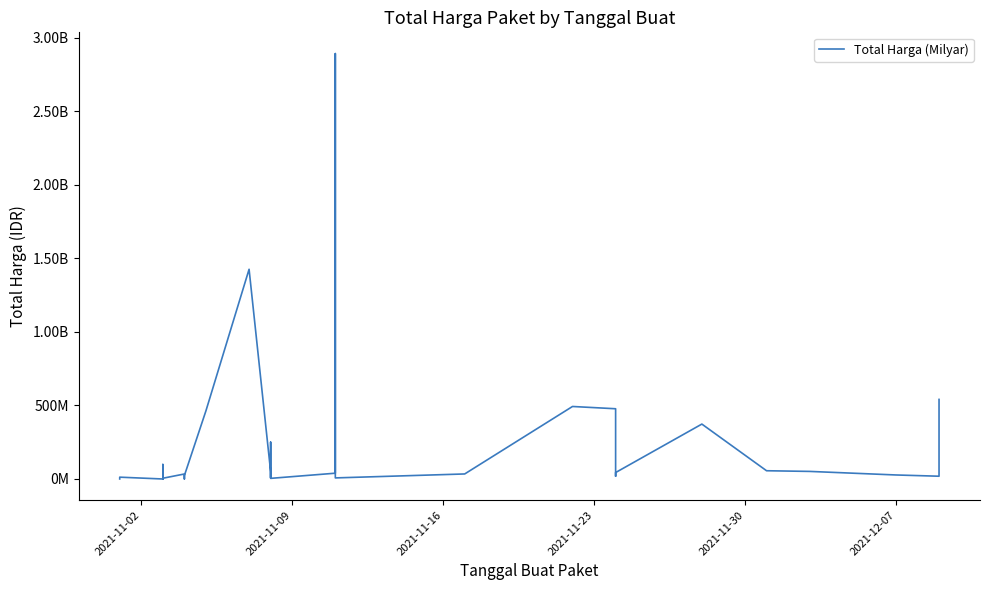

True or false: the data shows 1019288910 at 22.

False